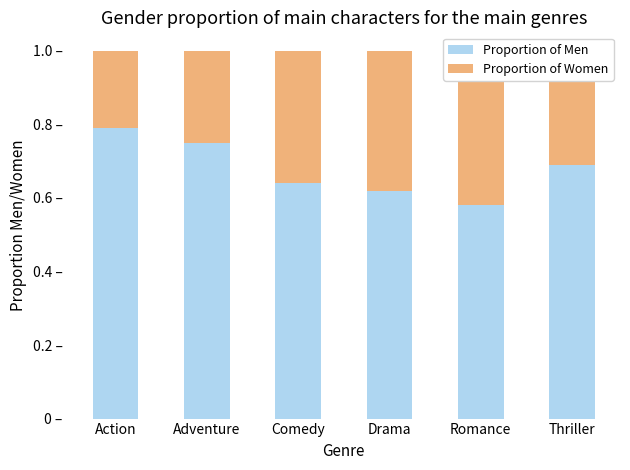

At Thriller, list the series in order from smallest to largest.

Proportion of Women, Proportion of Men